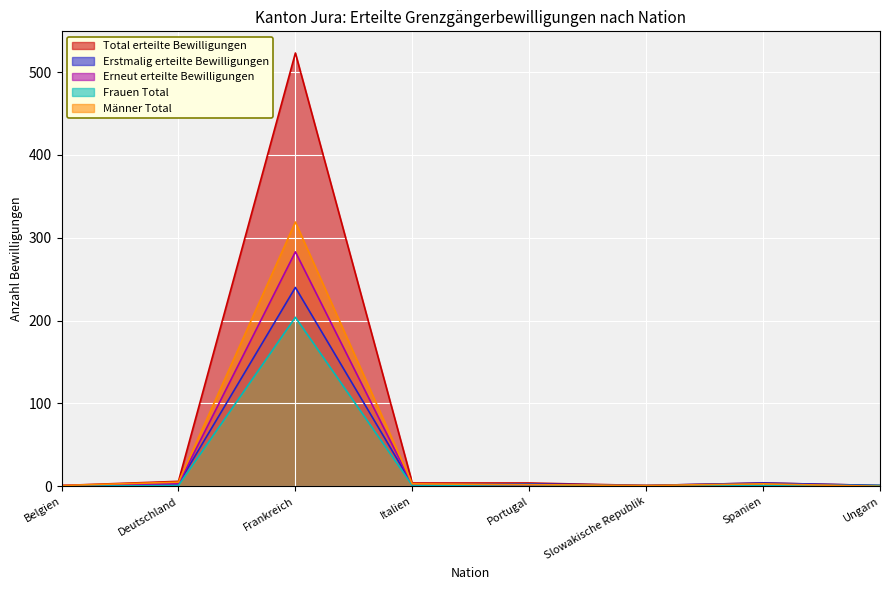

What are all the series names shown in the legend?

Total erteilte Bewilligungen, Erstmalig erteilte Bewilligungen, Erneut erteilte Bewilligungen, Frauen Total, Männer Total